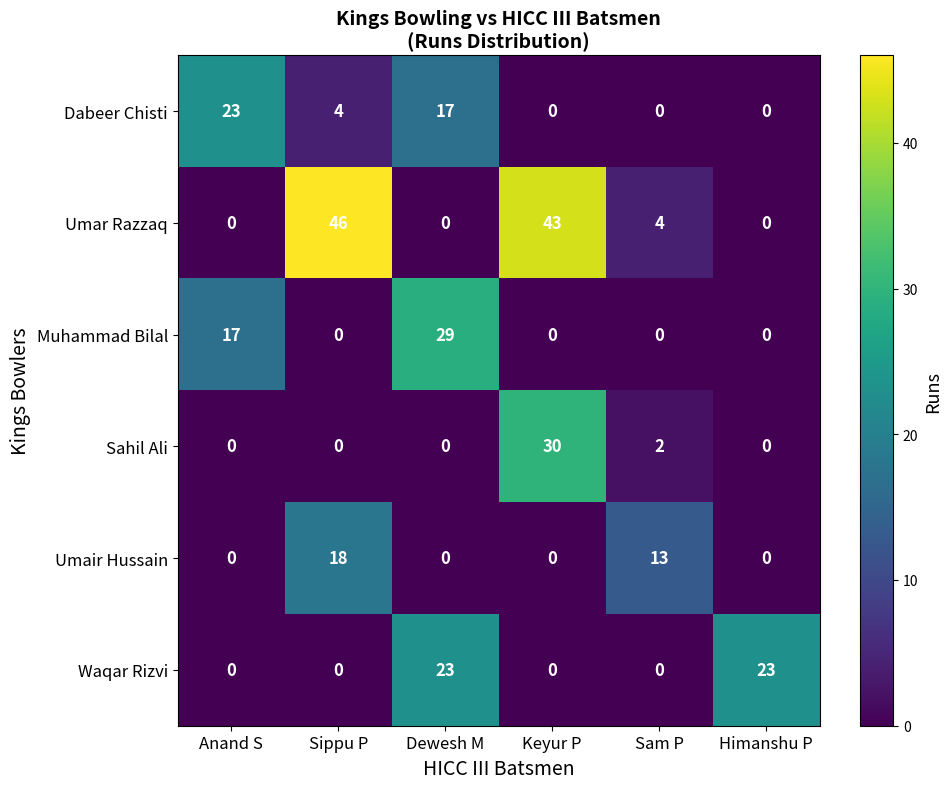

At which label is Sahil Ali closest to 15?

Sam P